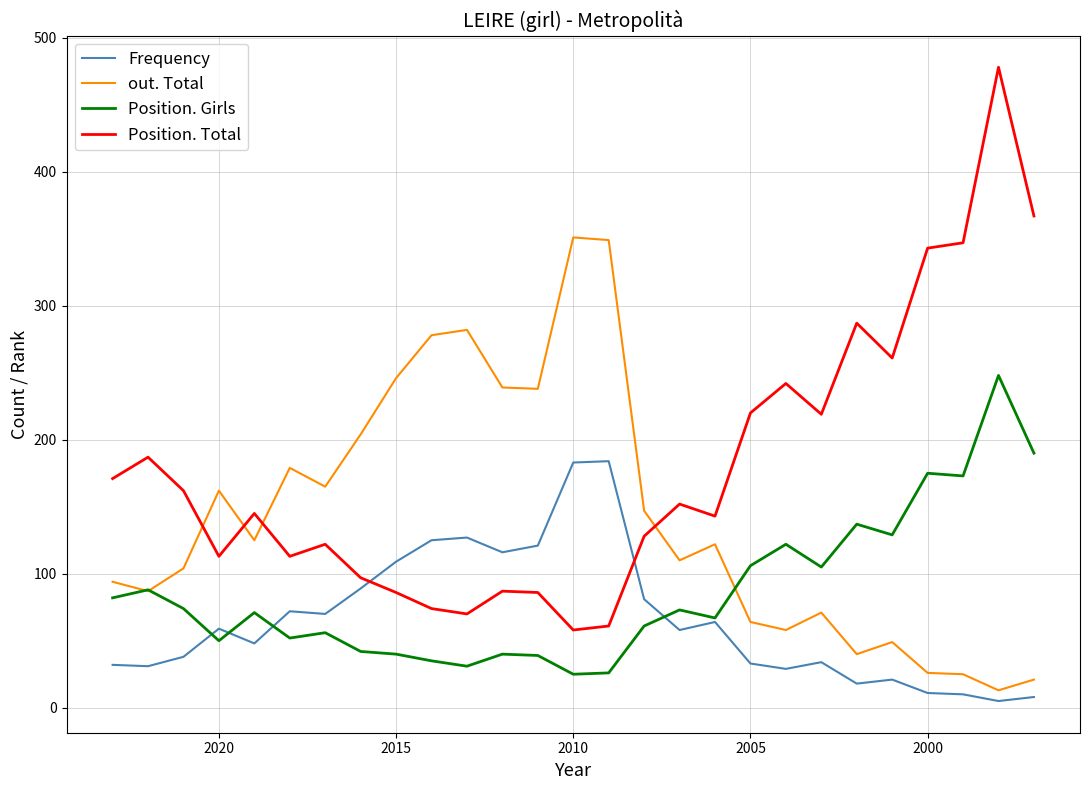

Which has a higher value, 2020 or 2005?

2020